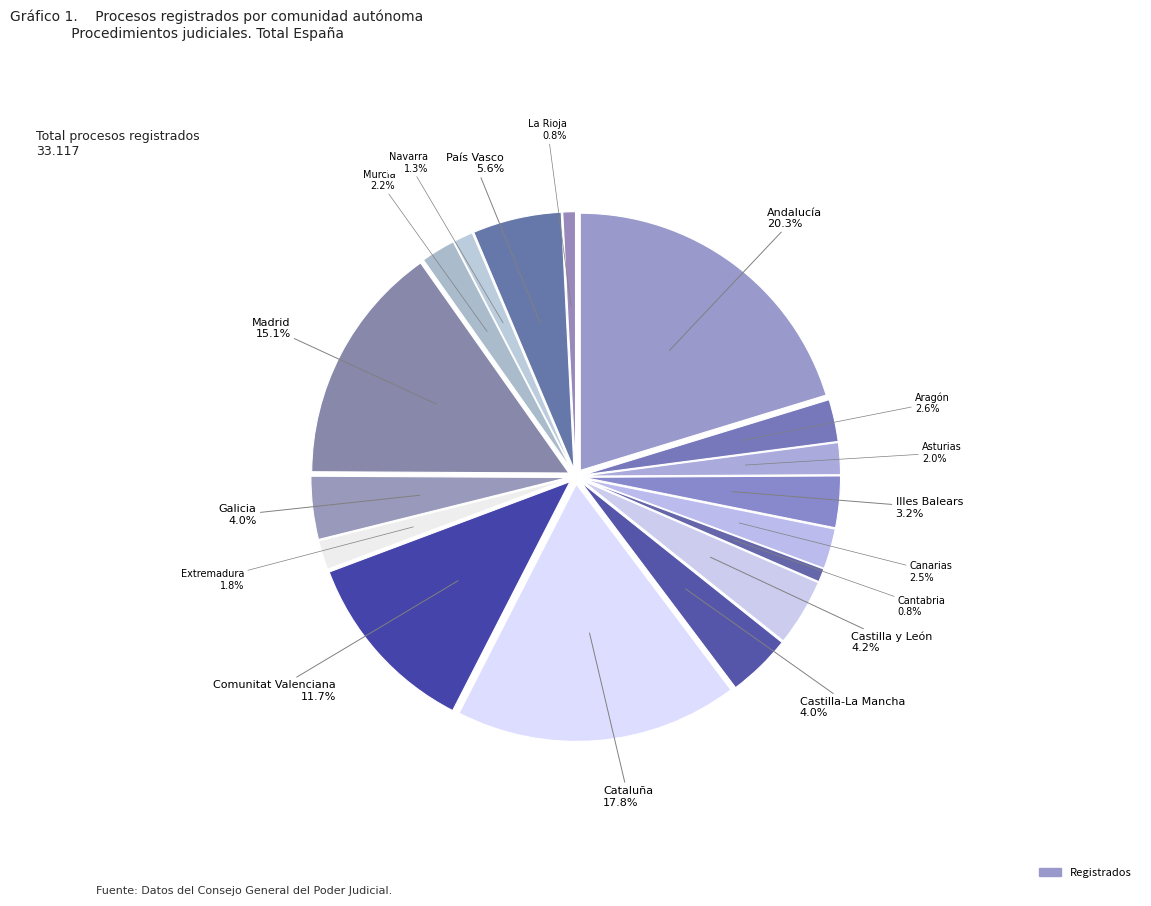

What is the ratio of the value at Navarra to the value at Galicia?

0.3